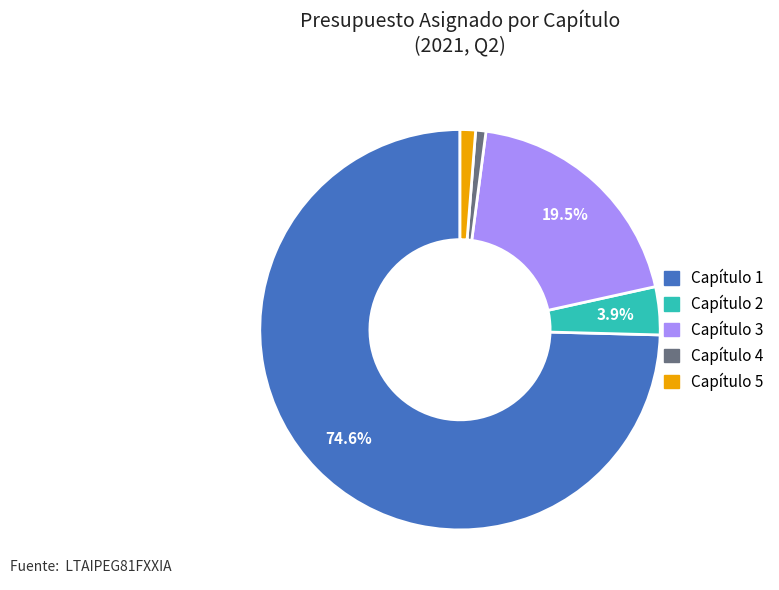

Between Capítulo 4 and Capítulo 3, which is larger?

Capítulo 3